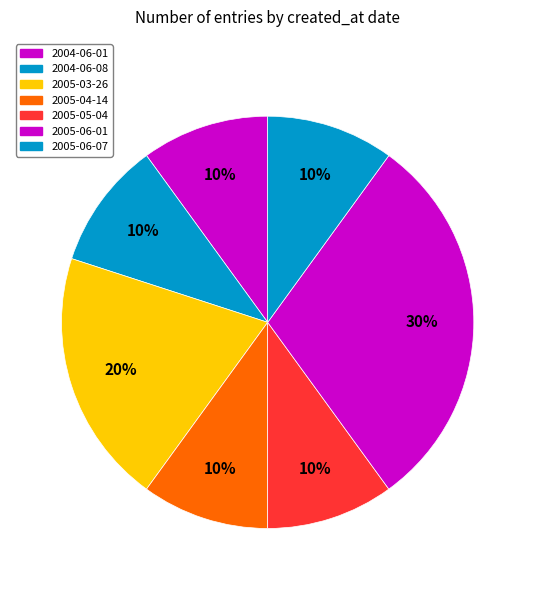

To the nearest percent, what is the average slice percentage?

14%